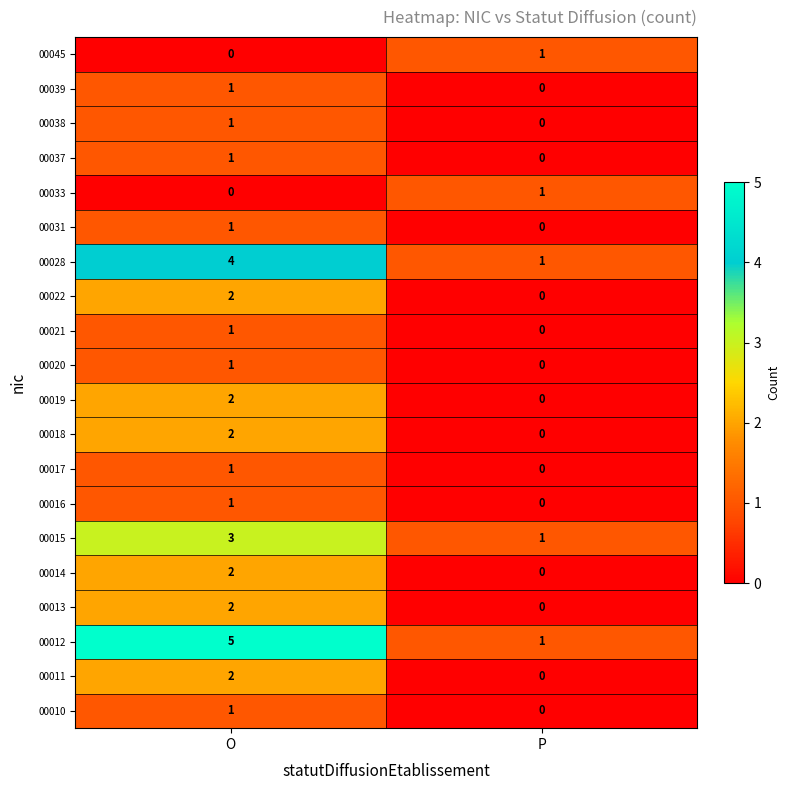

At how many categories does at least one series exceed 3?

1